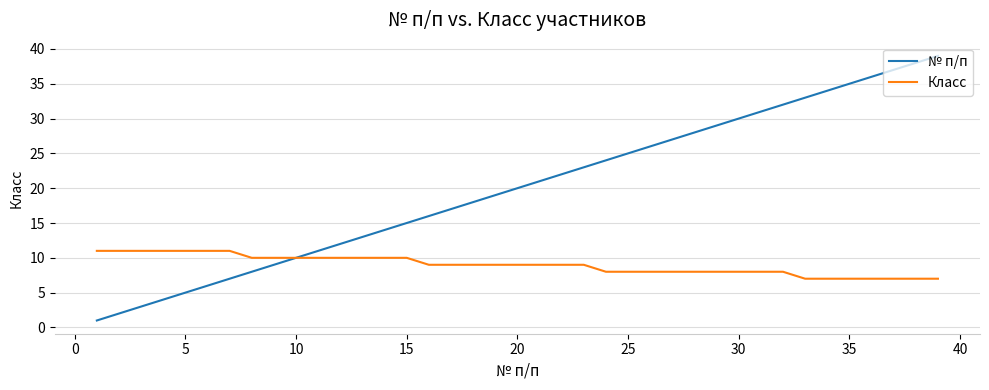

What is the greatest value displayed?

39